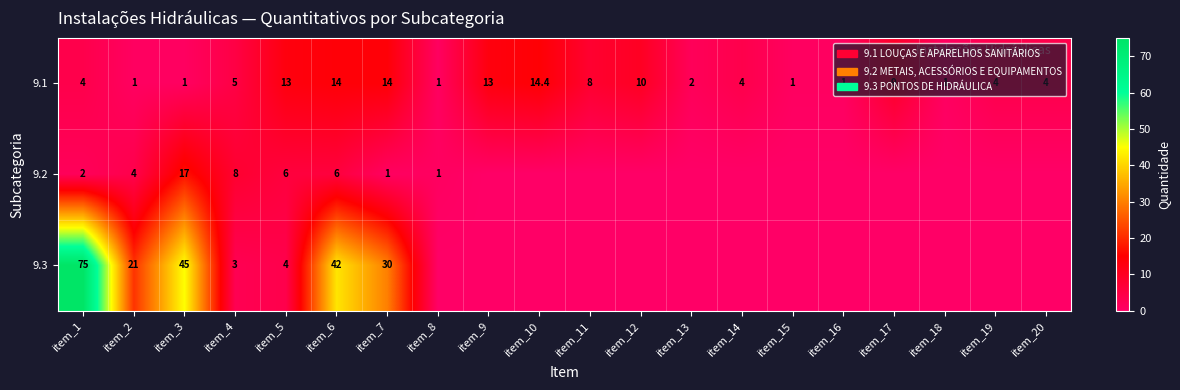

The value of 9.2 at item_9 is -5.1. True or false?

False